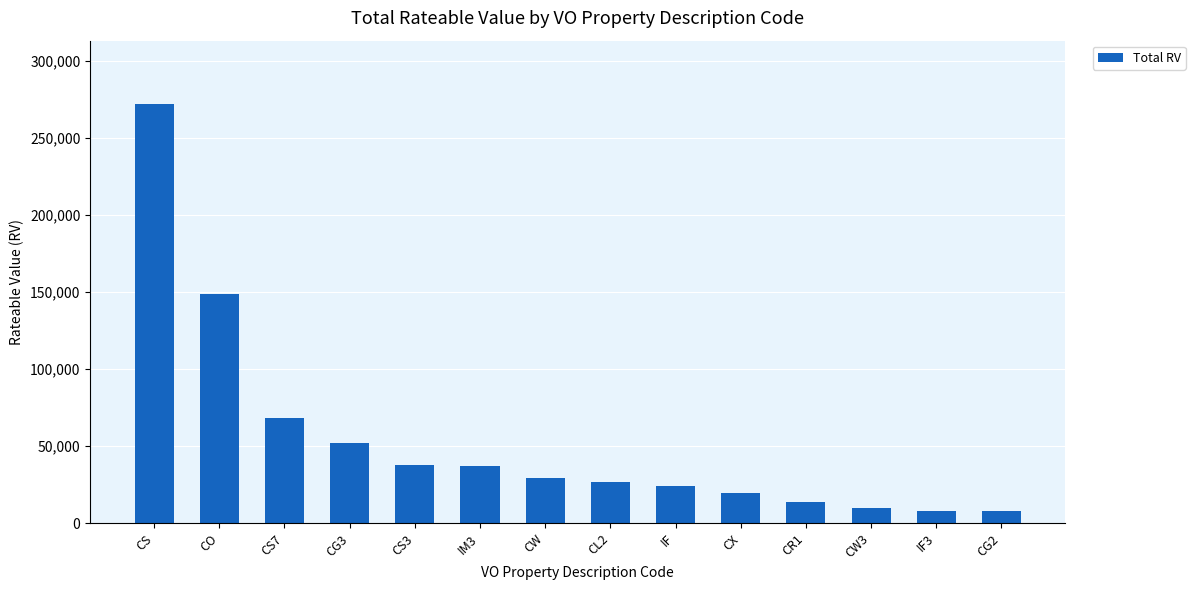

Count the number of categories in the chart.

14